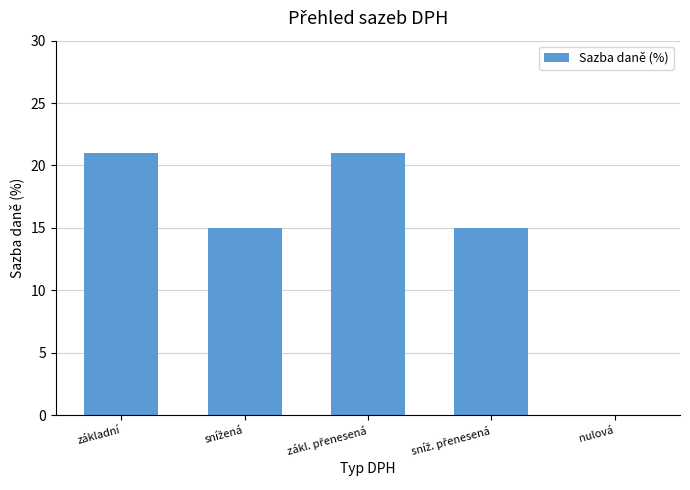

What value does the data have at základní, to the nearest 10?

20